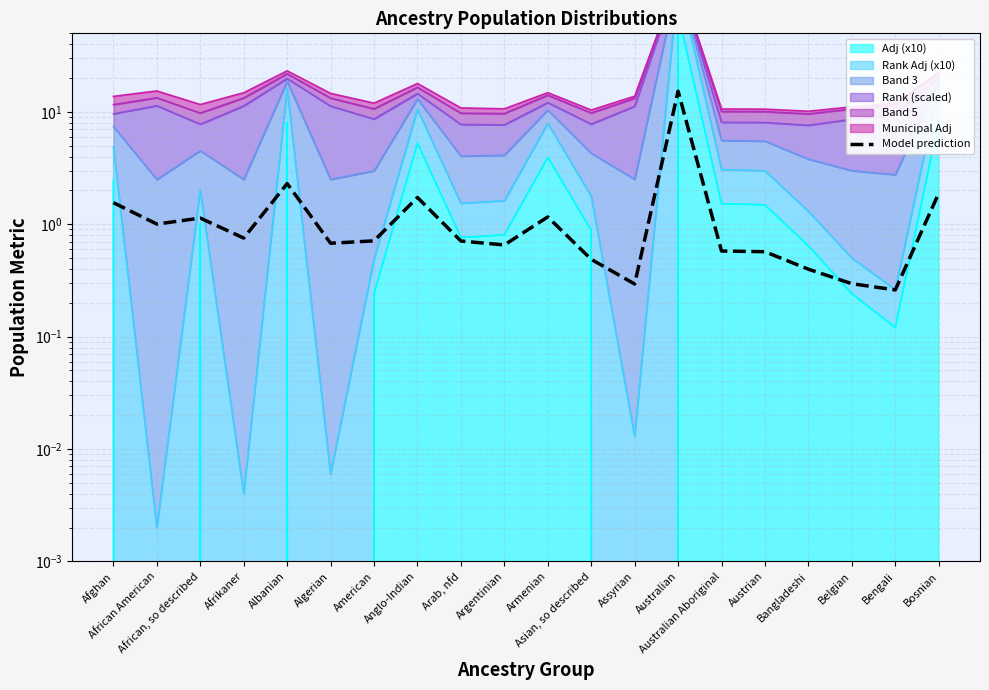

What is the sum of the values at Albanian and Bengali?

2.6